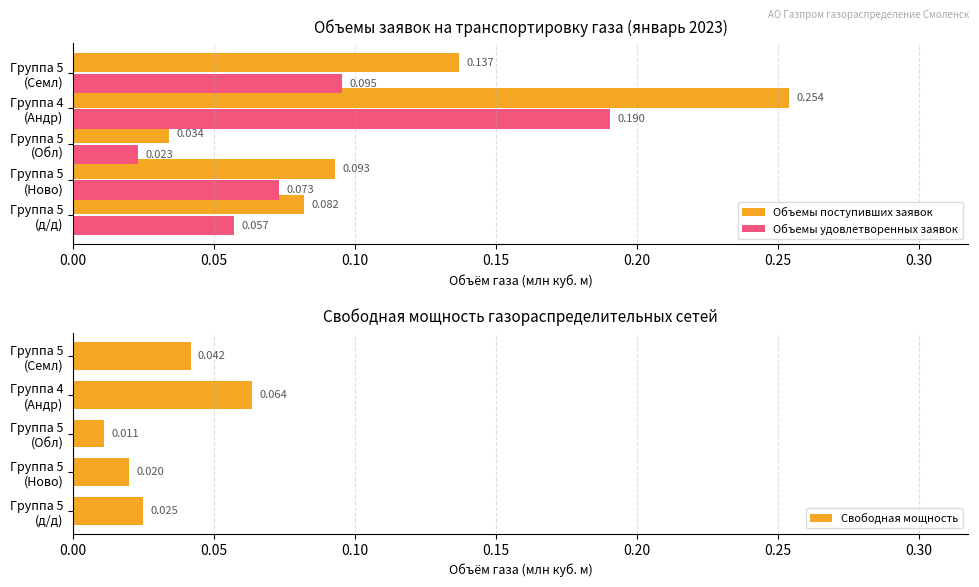

What is the greatest value displayed?

0.3